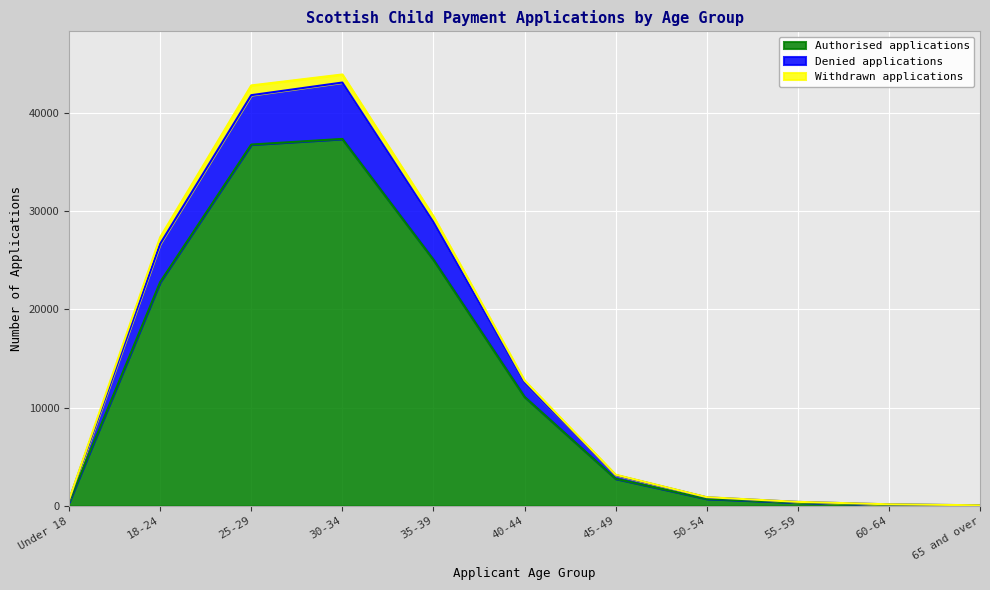

What is the highest value of the Authorised applications series?

37340